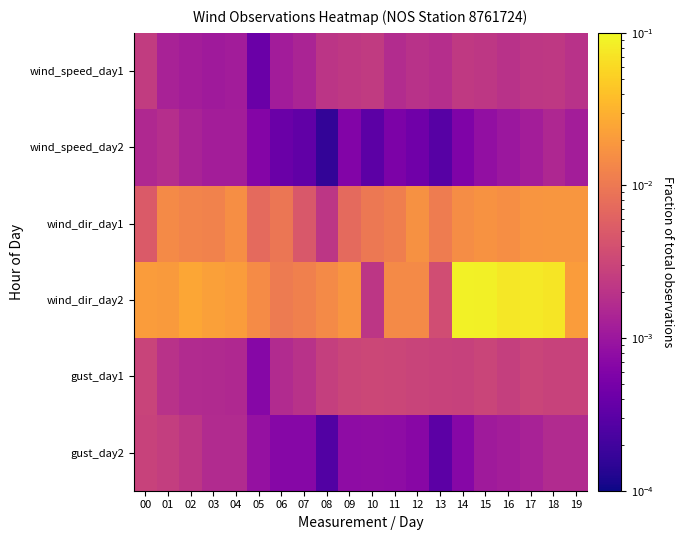

Reading left to right, list all the values displayed in this chart.

wind_speed_day1: 00=0.0	01=0.0	02=0.0	03=0.0	04=0.0	05=0.0	06=0.0	07=0.0	08=0.0	09=0.0	10=0.0	11=0.0	12=0.0	13=0.0	14=0.0	15=0.0	16=0.0	17=0.0	18=0.0	19=0.0
wind_speed_day2: 00=0.0	01=0.0	02=0.0	03=0.0	04=0.0	05=0.0	06=0.0	07=0.0	08=0.0	09=0.0	10=0.0	11=0.0	12=0.0	13=0.0	14=0.0	15=0.0	16=0.0	17=0.0	18=0.0	19=0.0
wind_dir_day1: 00=0.0	01=0.0	02=0.0	03=0.0	04=0.0	05=0.0	06=0.0	07=0.0	08=0.0	09=0.0	10=0.0	11=0.0	12=0.0	13=0.0	14=0.0	15=0.0	16=0.0	17=0.0	18=0.0	19=0.0
wind_dir_day2: 00=0.0	01=0.0	02=0.0	03=0.0	04=0.0	05=0.0	06=0.0	07=0.0	08=0.0	09=0.0	10=0.0	11=0.0	12=0.0	13=0.0	14=0.1	15=0.1	16=0.1	17=0.1	18=0.1	19=0.0
gust_day1: 00=0.0	01=0.0	02=0.0	03=0.0	04=0.0	05=0.0	06=0.0	07=0.0	08=0.0	09=0.0	10=0.0	11=0.0	12=0.0	13=0.0	14=0.0	15=0.0	16=0.0	17=0.0	18=0.0	19=0.0
gust_day2: 00=0.0	01=0.0	02=0.0	03=0.0	04=0.0	05=0.0	06=0.0	07=0.0	08=0.0	09=0.0	10=0.0	11=0.0	12=0.0	13=0.0	14=0.0	15=0.0	16=0.0	17=0.0	18=0.0	19=0.0